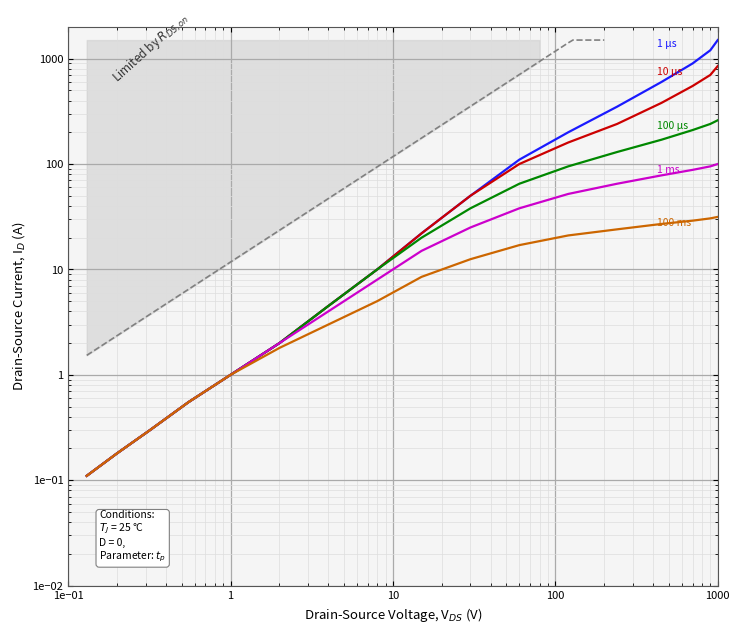

True or false: 100 ms and 10 μs intersect in this chart.

False